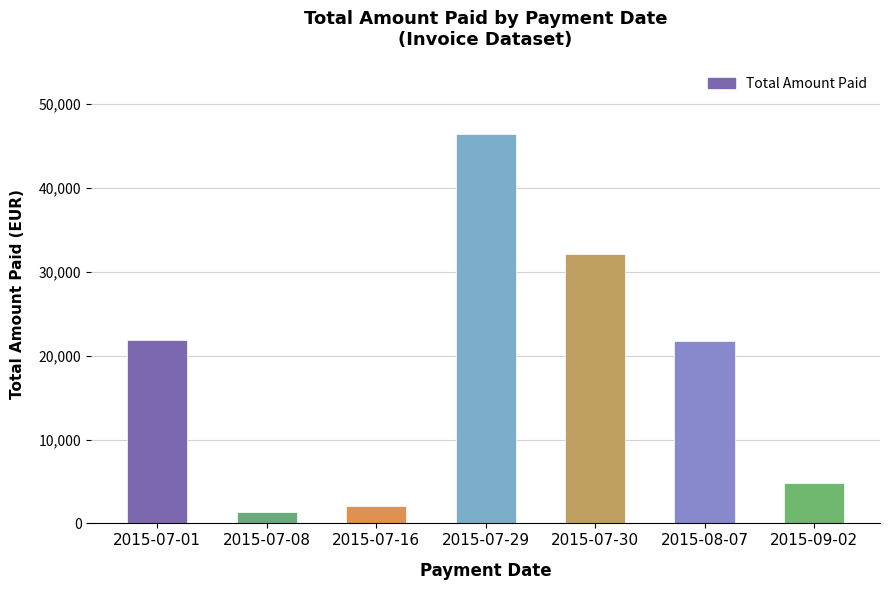

What is the difference between the values at 2015-07-01 and 2015-09-02?

17102.7